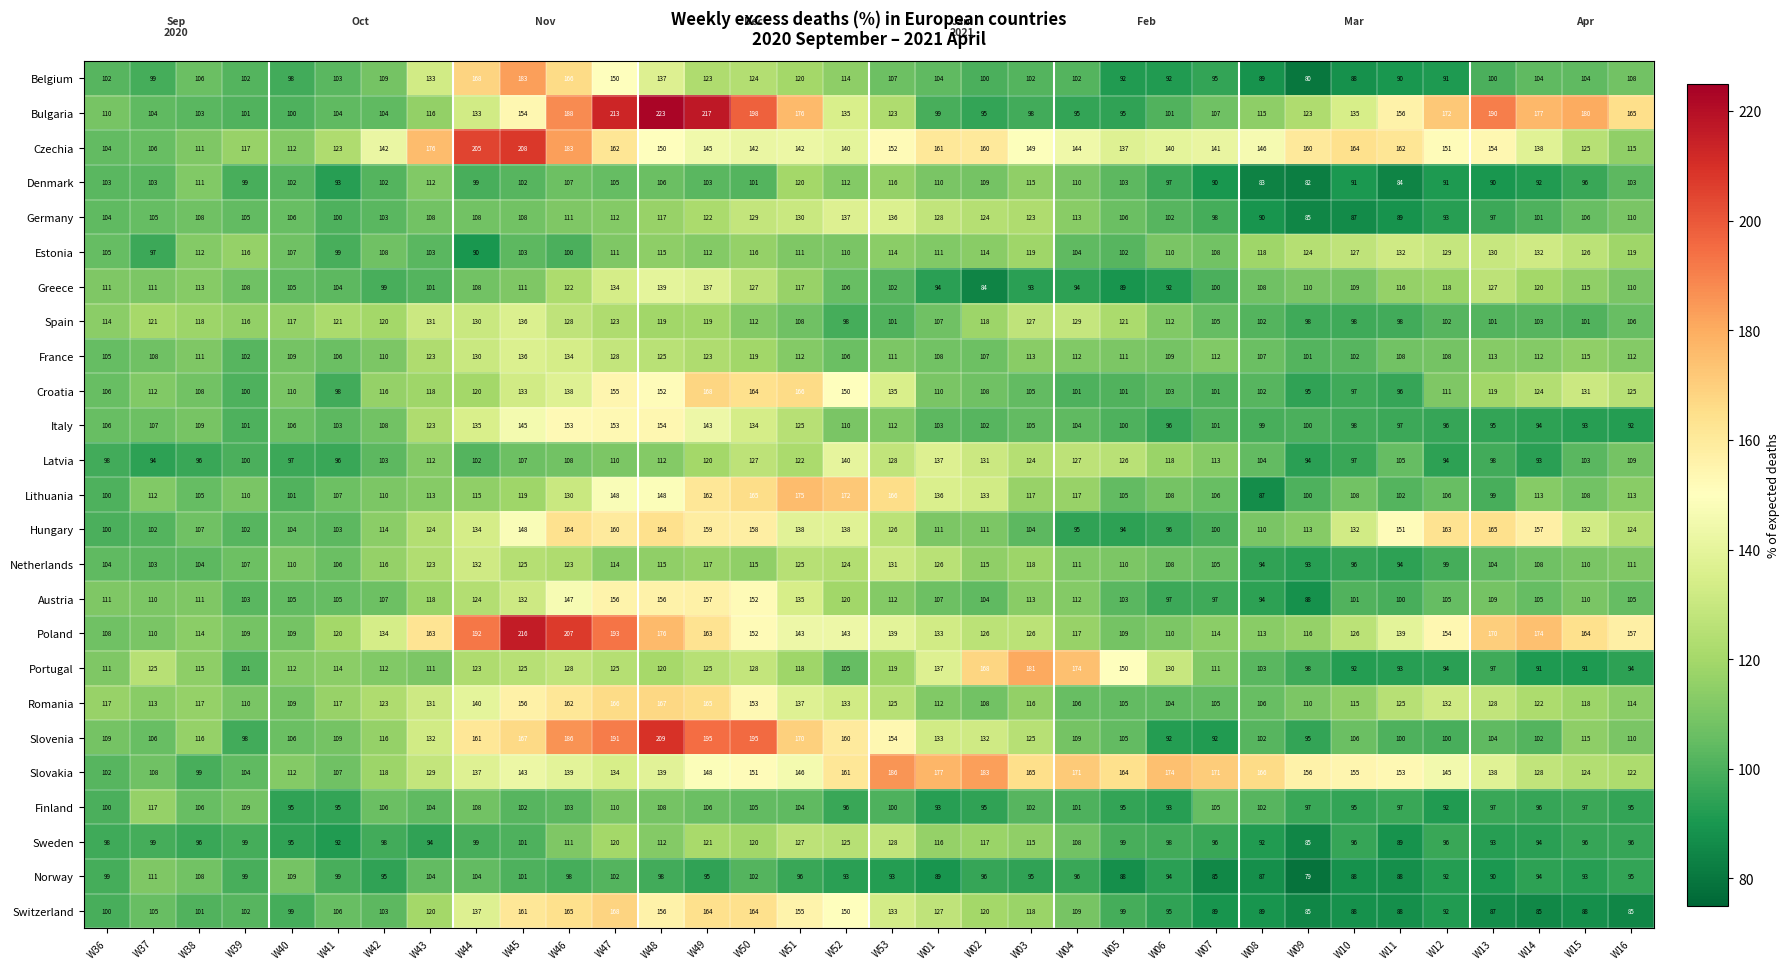

What is the highest value of the Romania series?

167